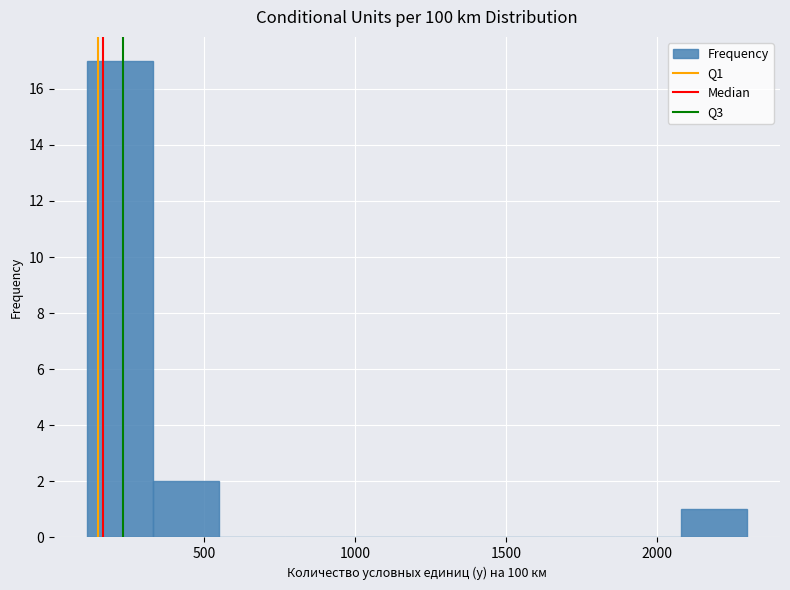

Reading left to right, transcribe this chart: for each bar, give the range it covers on the x-axis and its height. Neither the bar edges nor the heights are printed on the chart, so give them approximately, as read against the axes.

100 to 350: 17
350 to 550: 2
550 to 750: 0
750 to 1000: 0
1000 to 1200: 0
1200 to 1400: 0
1400 to 1650: 0
1650 to 1850: 0
1850 to 2100: 0
2100 to 2300: 1